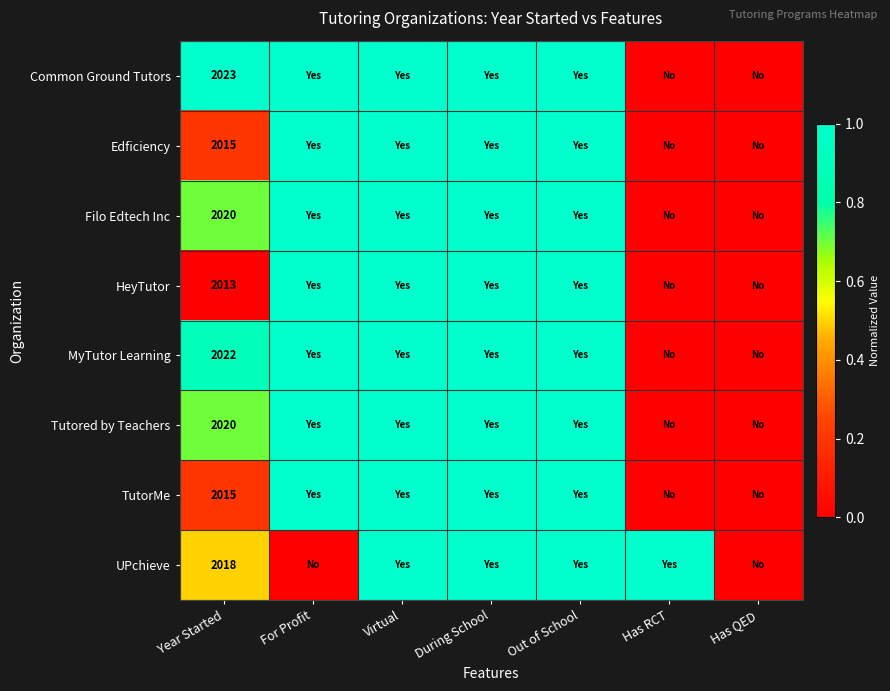

What is the difference between the highest and lowest values at Year Started?

10